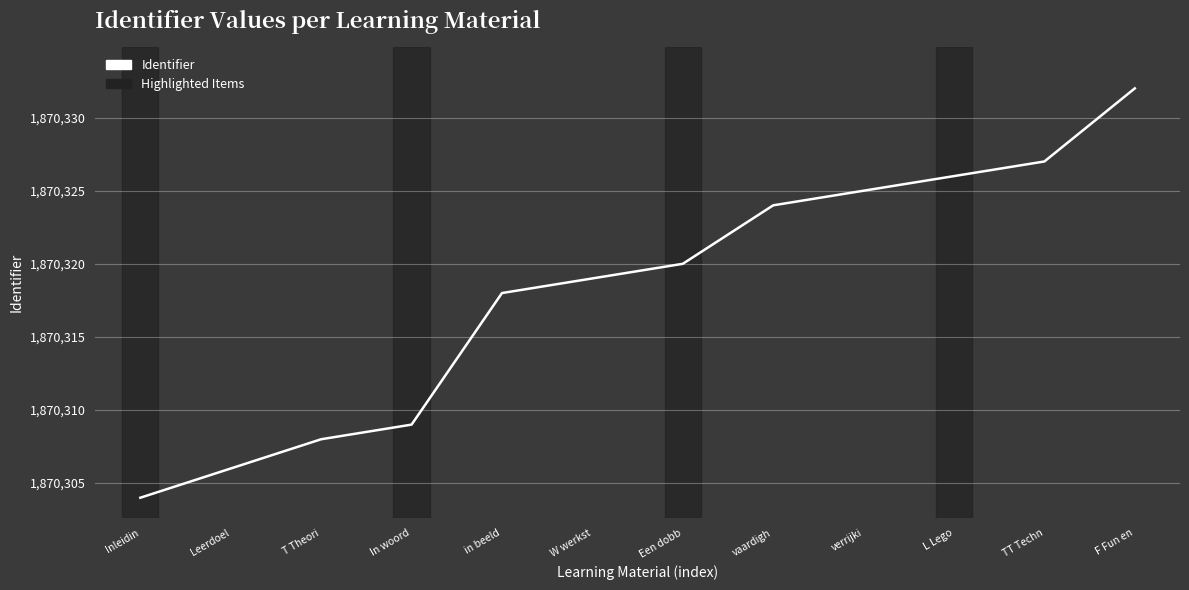

Rank the categories by value from lowest to highest.

Inleidin, Leerdoel, T Theori, In woord, in beeld, W werkst, Een dobb, vaardigh, verrijki, L Lego, TT Techn, F Fun en